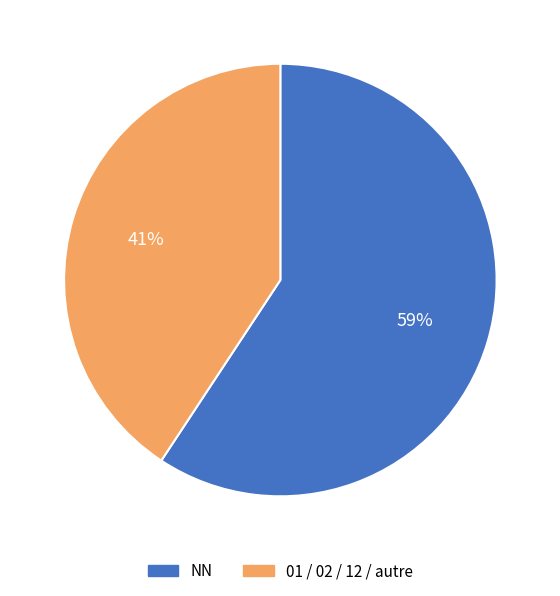

To the nearest percent, what portion does 01 / 02 / 12 / autre represent?

41%